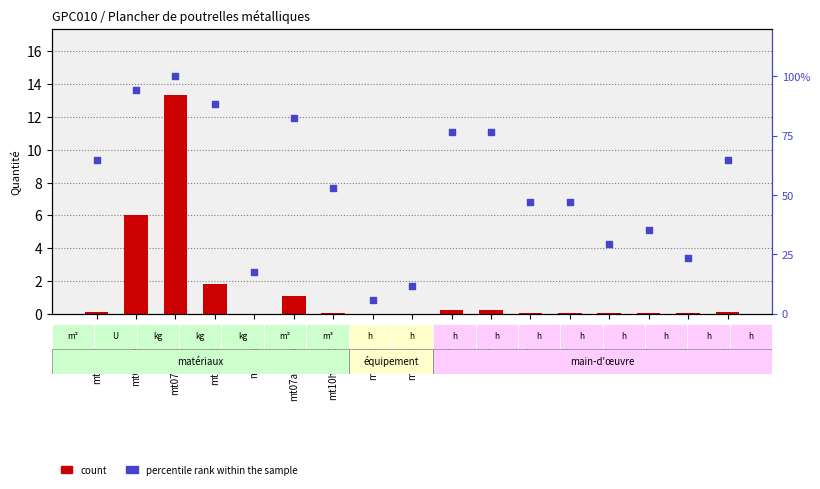

What is the total value across all series at mo047?

76.7